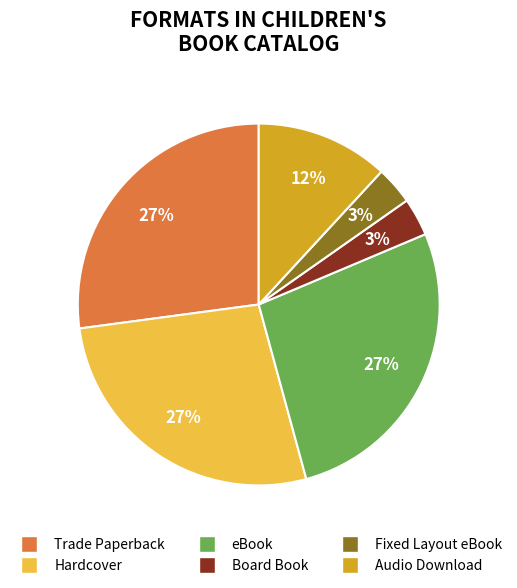

Does Hardcover account for over 50% of the chart?

No